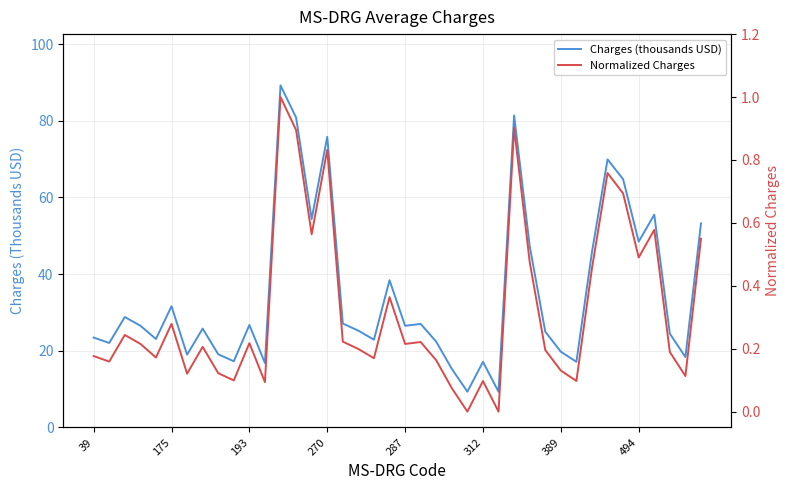

List the series in order of their overall mean, lowest first.

Normalized Charges, Charges (thousands USD)